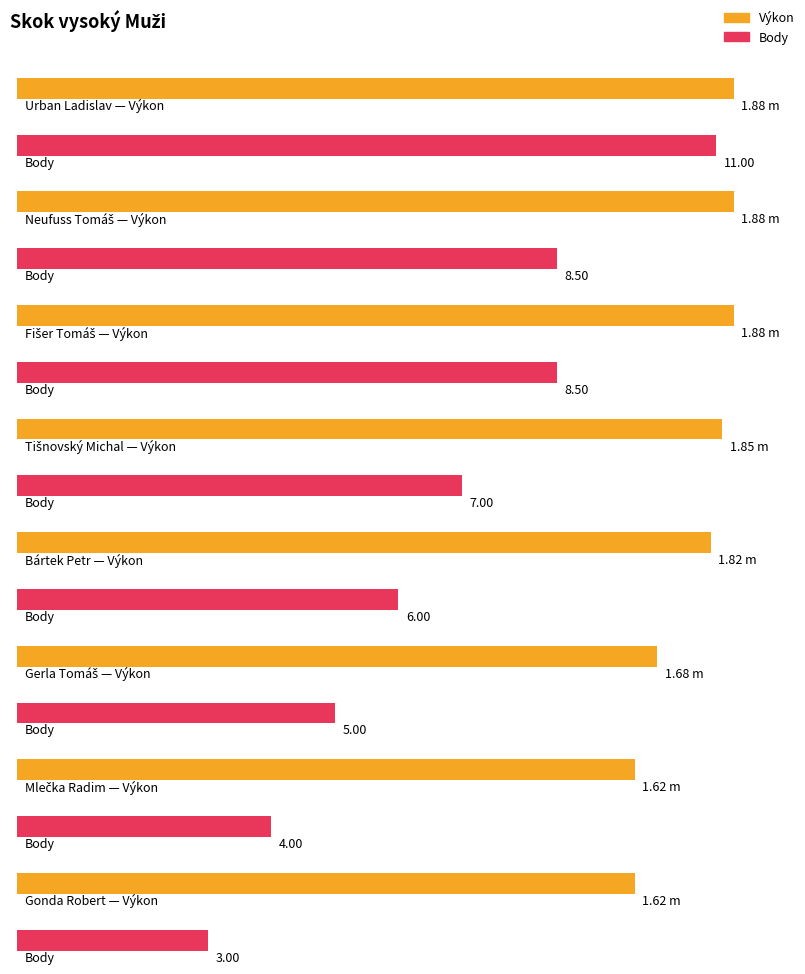

Which series has the largest range (max minus min)?

Body